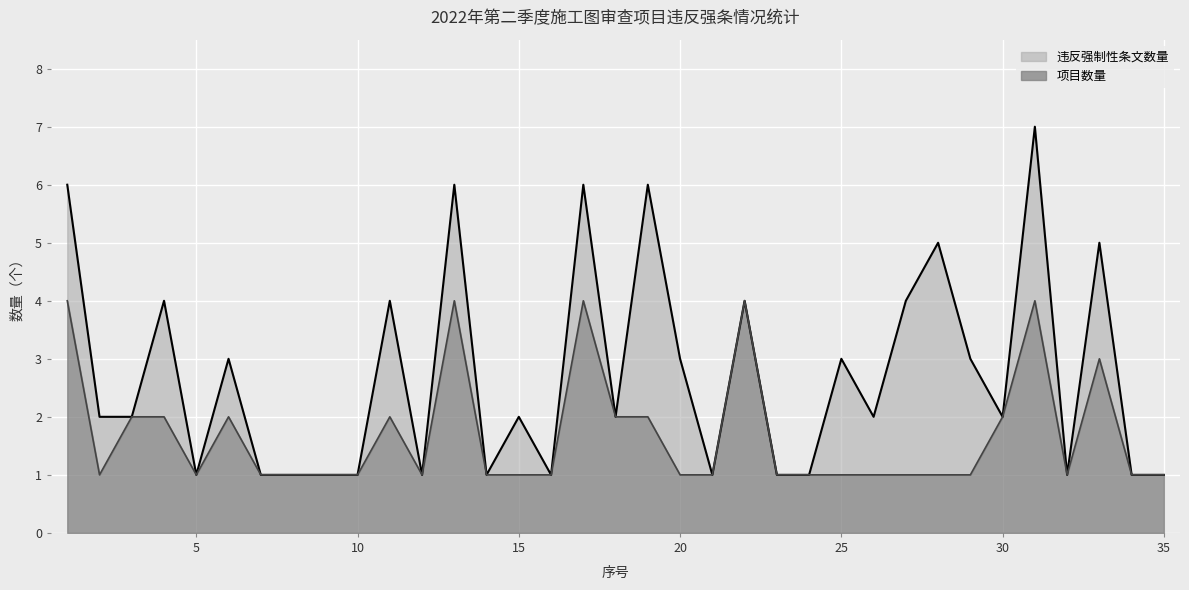

List the labels in order of 项目数量 value, largest first.

1, 13, 17, 22, 31, 33, 3, 4, 6, 11, 18, 19, 30, 2, 5, 7, 8, 9, 10, 12, 14, 15, 16, 20, 21, 23, 24, 25, 26, 27, 28, 29, 32, 34, 35